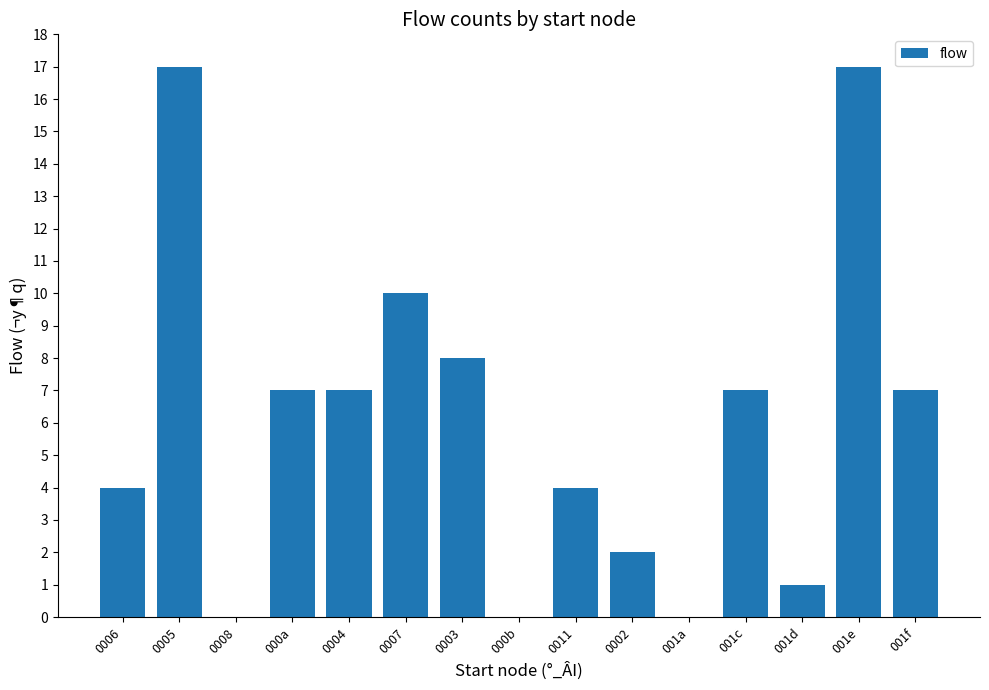

What is the sum of all values?

91